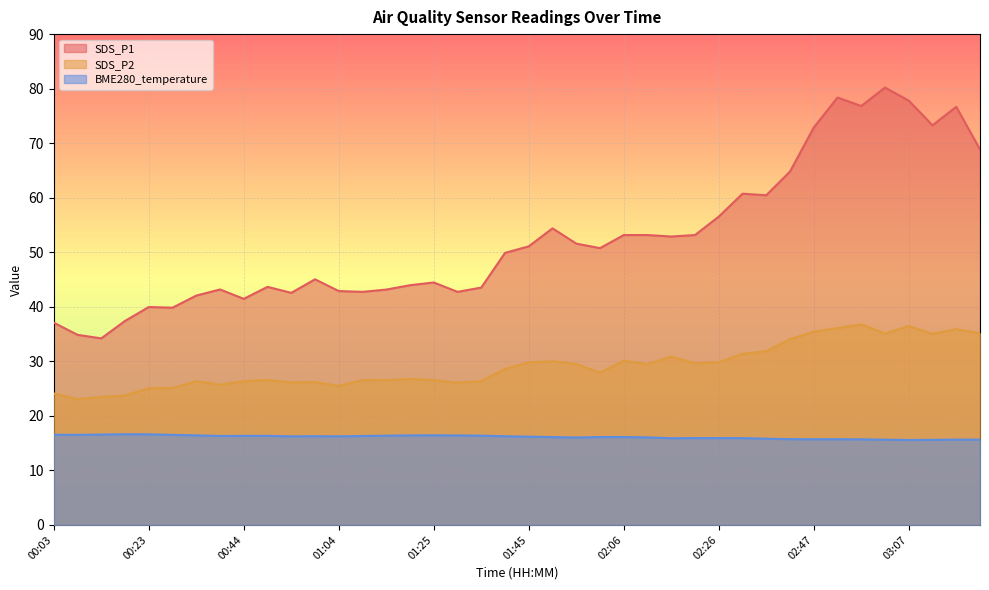

Reading left to right, transcribe all the data shown in this chart.

SDS_P1: 00:03=37.1	00:08=34.9	00:13=34.2	00:18=37.4	00:23=40.0	00:28=39.8	00:34=42.0	00:39=43.2	00:44=41.5	00:49=43.6	00:54=42.5	00:59=45.0	01:04=42.9	01:09=42.7	01:15=43.1	01:20=44.0	01:25=44.5	01:30=42.7	01:35=43.5	01:40=49.9	01:45=51.1	01:51=54.4	01:56=51.6	02:01=50.8	02:06=53.1	02:11=53.1	02:16=52.9	02:21=53.1	02:26=56.5	02:31=60.7	02:37=60.5	02:42=64.8	02:47=72.9	02:52=78.4	02:57=76.8	03:02=80.2	03:07=77.8	03:12=73.3	03:18=76.7	03:23=68.8
SDS_P2: 00:03=24.1	00:08=23.1	00:13=23.4	00:18=23.7	00:23=25.1	00:28=25.1	00:34=26.4	00:39=25.7	00:44=26.4	00:49=26.6	00:54=26.1	00:59=26.2	01:04=25.5	01:09=26.6	01:15=26.6	01:20=26.8	01:25=26.6	01:30=26.1	01:35=26.4	01:40=28.6	01:45=29.8	01:51=30.0	01:56=29.5	02:01=27.9	02:06=30.1	02:11=29.5	02:16=30.9	02:21=29.6	02:26=29.8	02:31=31.4	02:37=31.9	02:42=34.0	02:47=35.4	02:52=36.1	02:57=36.8	03:02=35.1	03:07=36.5	03:12=35.0	03:18=35.9	03:23=35.1
BME280_temperature: 00:03=16.5	00:08=16.5	00:13=16.6	00:18=16.6	00:23=16.6	00:28=16.5	00:34=16.4	00:39=16.3	00:44=16.3	00:49=16.3	00:54=16.2	00:59=16.2	01:04=16.2	01:09=16.3	01:15=16.4	01:20=16.4	01:25=16.4	01:30=16.4	01:35=16.4	01:40=16.2	01:45=16.2	01:51=16.1	01:56=16.0	02:01=16.1	02:06=16.1	02:11=16.0	02:16=15.9	02:21=15.9	02:26=15.9	02:31=15.9	02:37=15.8	02:42=15.7	02:47=15.7	02:52=15.7	02:57=15.7	03:02=15.6	03:07=15.6	03:12=15.6	03:18=15.6	03:23=15.6